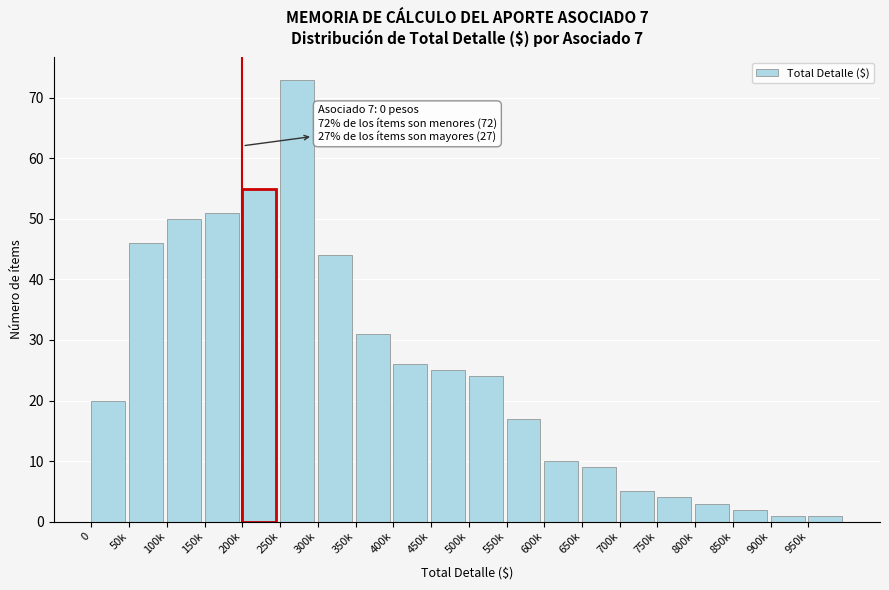

Reading left to right, transcribe all the data shown in this chart.

0=20	50k=46	100k=50	150k=51	200k=55	250k=73	300k=44	350k=31	400k=26	450k=25	500k=24	550k=17	600k=10	650k=9	700k=5	750k=4	800k=3	850k=2	900k=1	950k=1